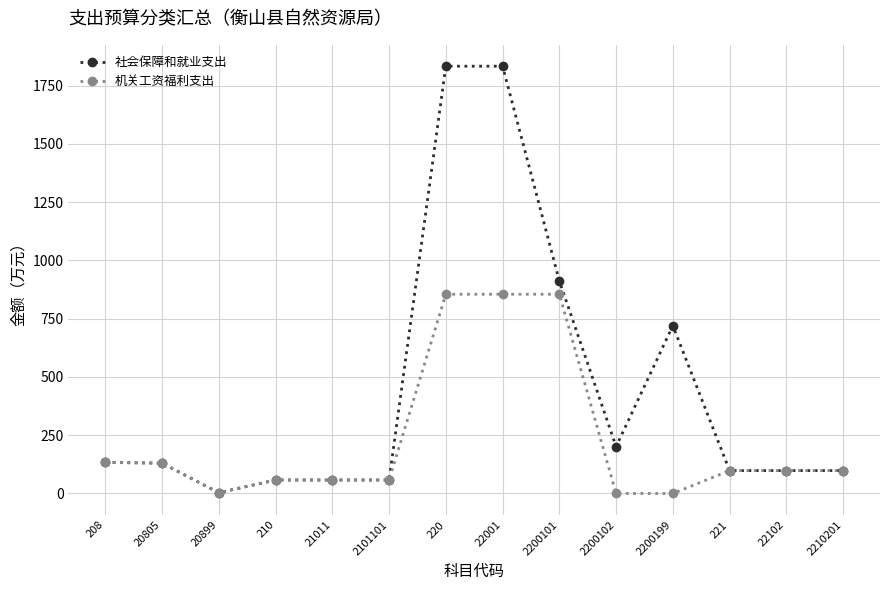

At which label does 机关工资福利支出 first exceed 98?

208